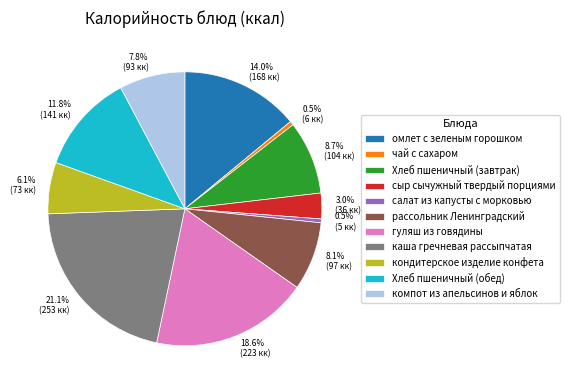

Does any single category account for the majority?

No